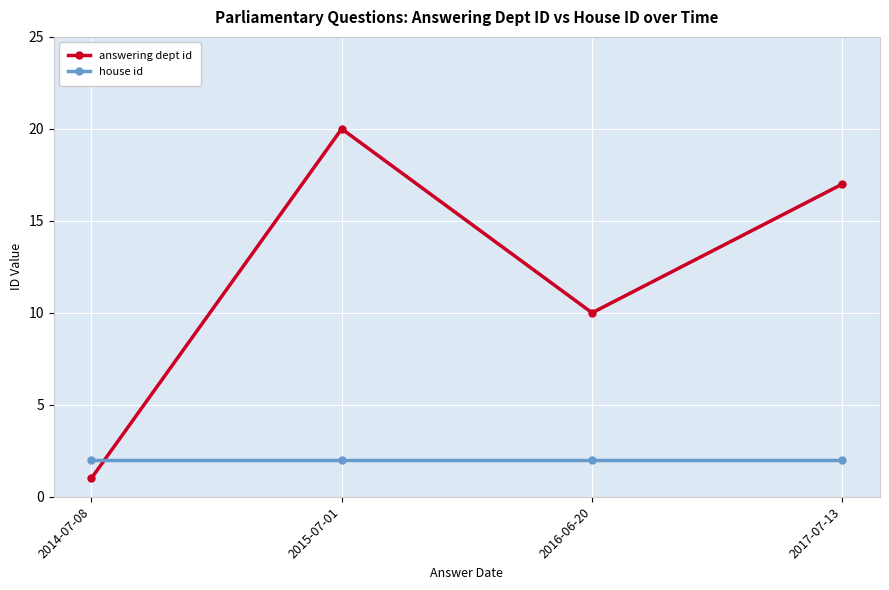

How many data points does each series have?

4